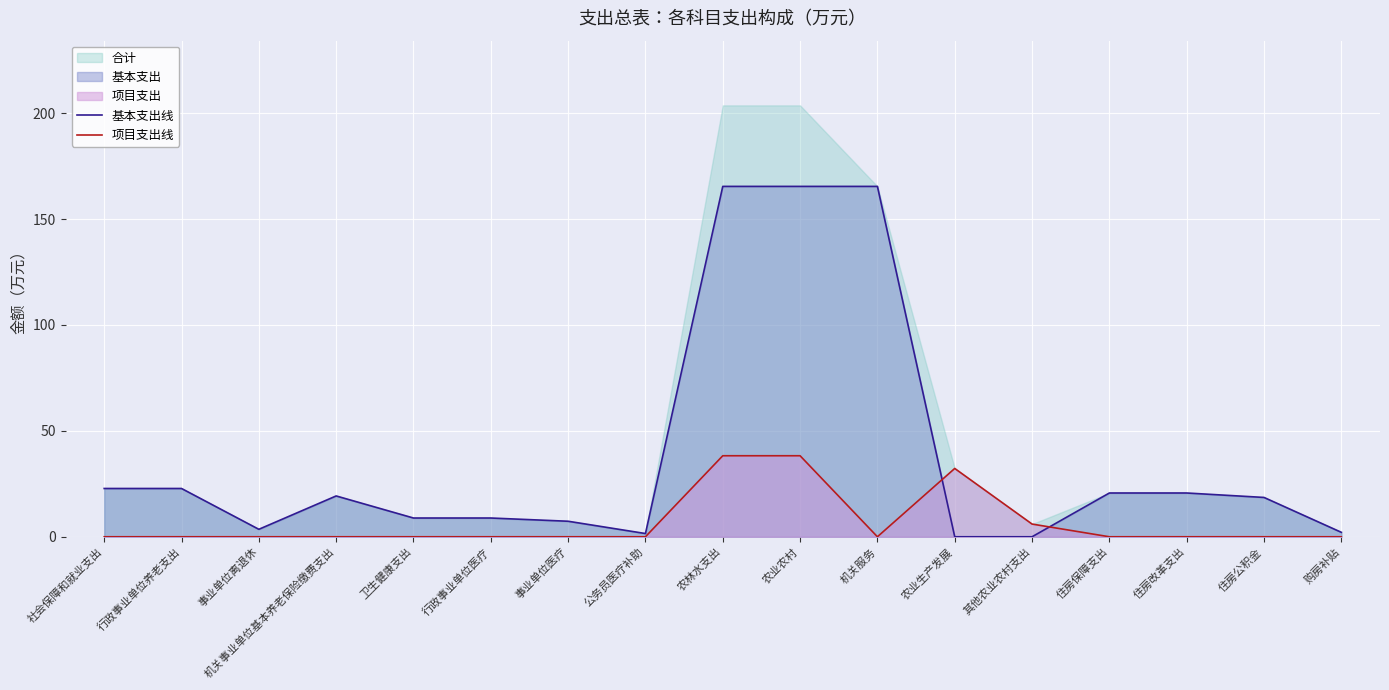

What position from the left is 住房保障支出?

14